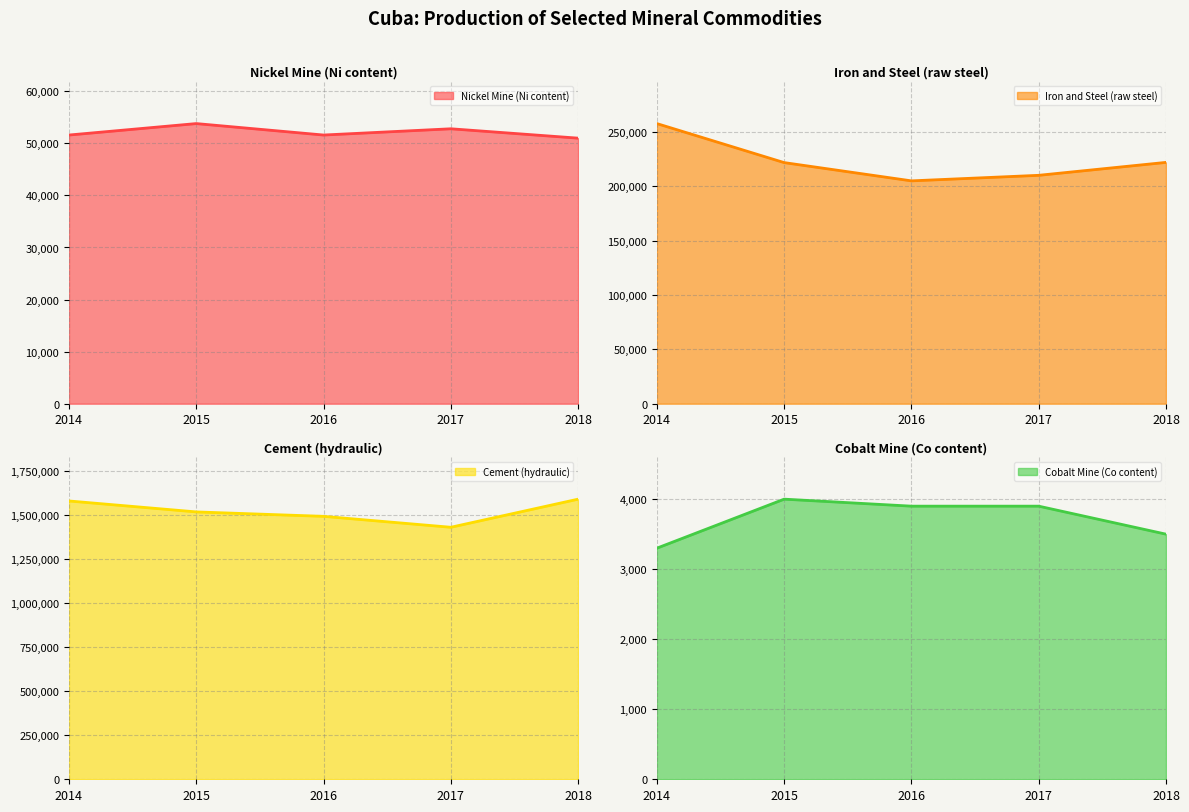

Rank the series at 2014 from highest to lowest value.

Cement (hydraulic), Iron and Steel (raw steel), Nickel Mine (Ni content), Cobalt Mine (Co content)